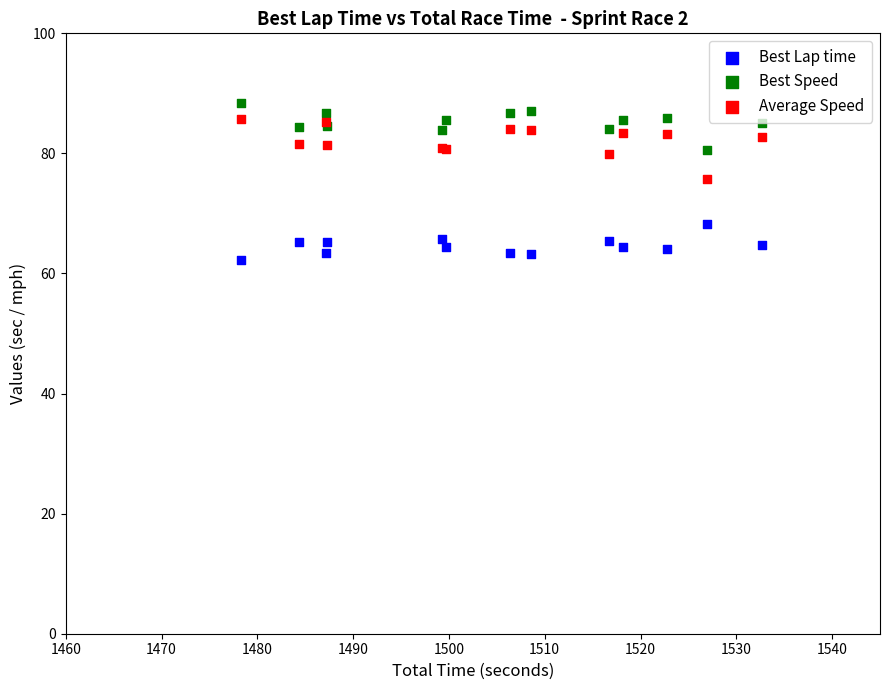

What is the X range (max minus min) for the scatter plot?

54.5